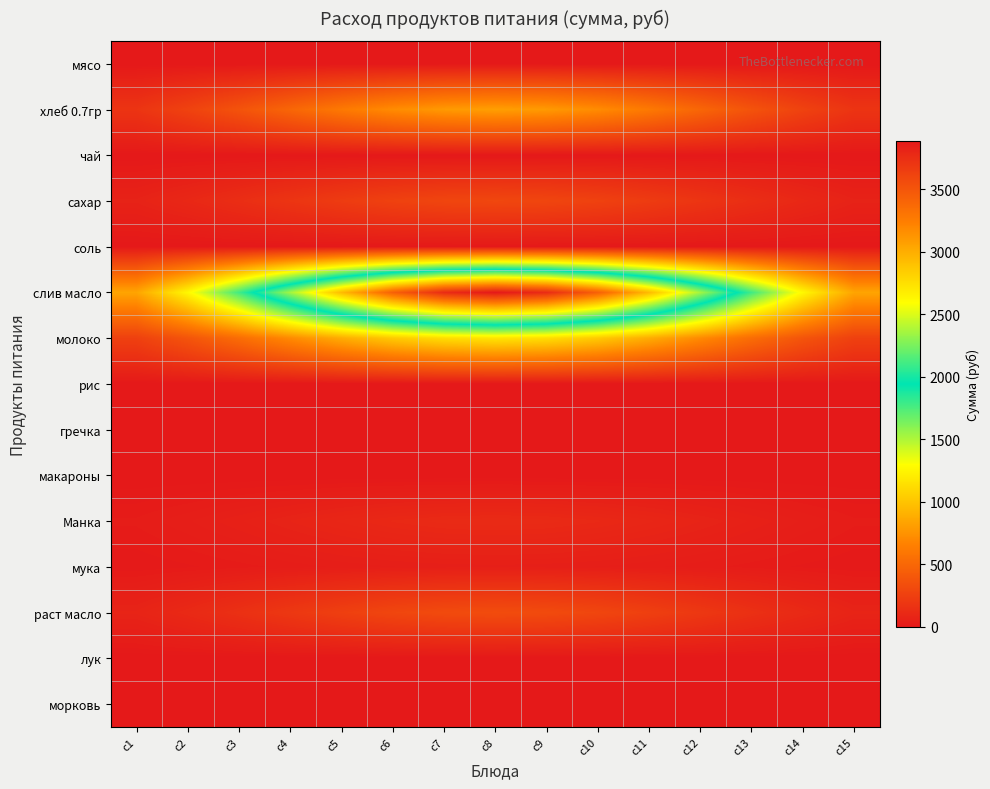

Which series has the largest range (max minus min)?

слив масло